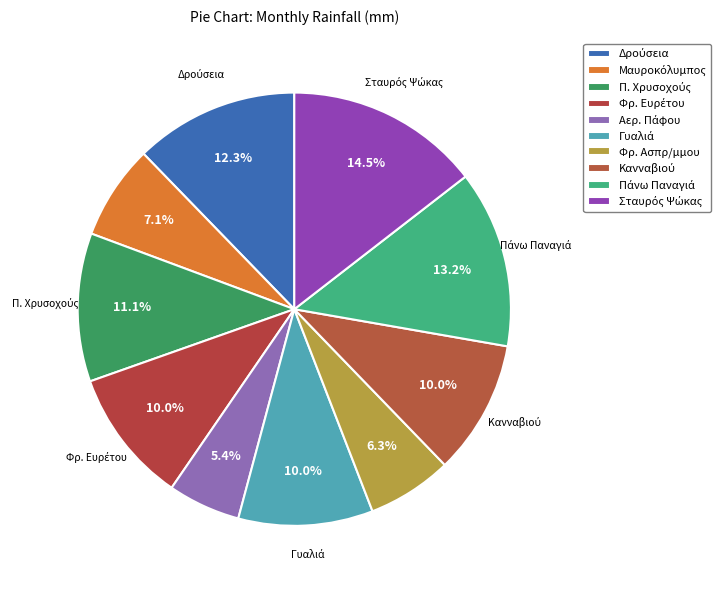

How many segments does this pie chart have?

10